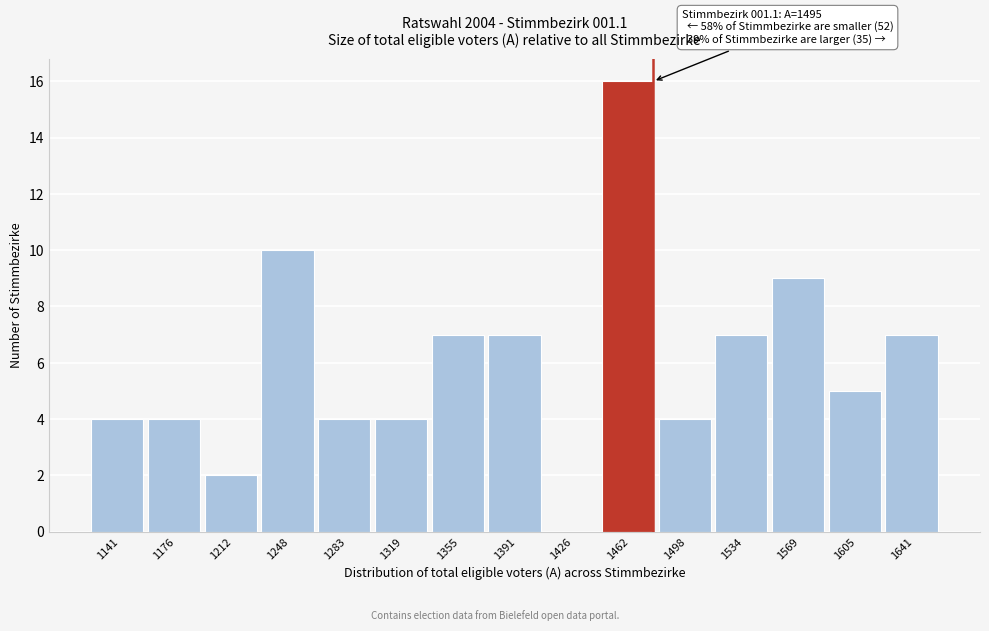

Reading left to right, transcribe all the data shown in this chart.

1141=4	1176=4	1212=2	1248=10	1283=4	1319=4	1355=7	1391=7	1426=0	1462=16	1498=4	1534=7	1569=9	1605=5	1641=7